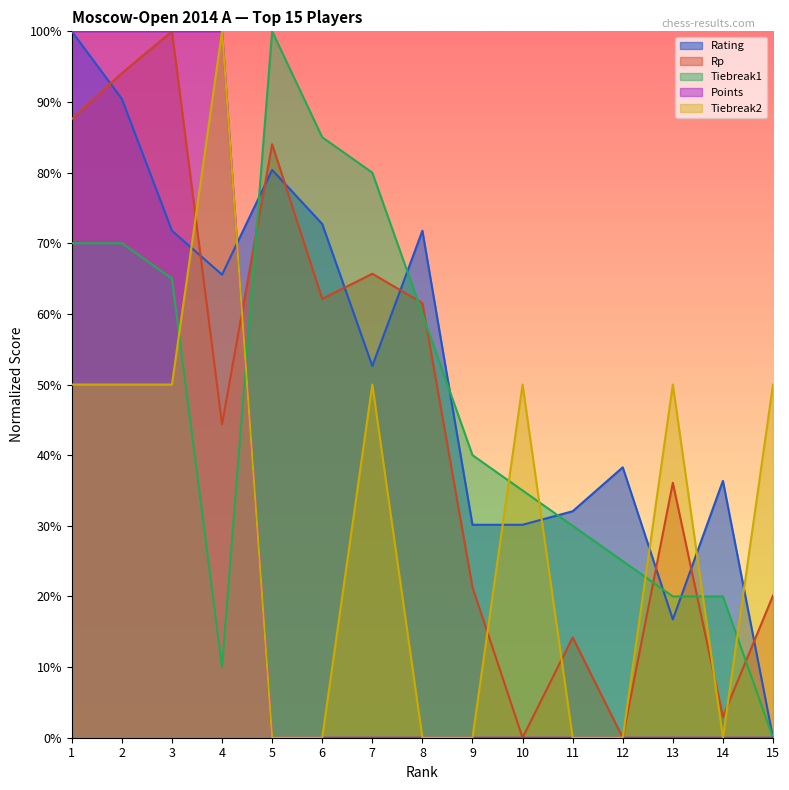

Is the value of Rp at 9 greater than the value of Points at 12?

Yes